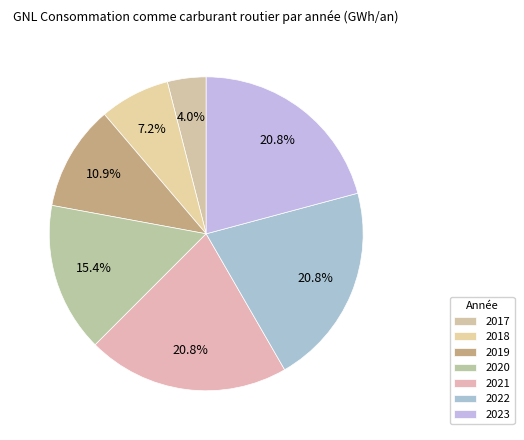

Is it true that 2018 is 7% of the pie?

True